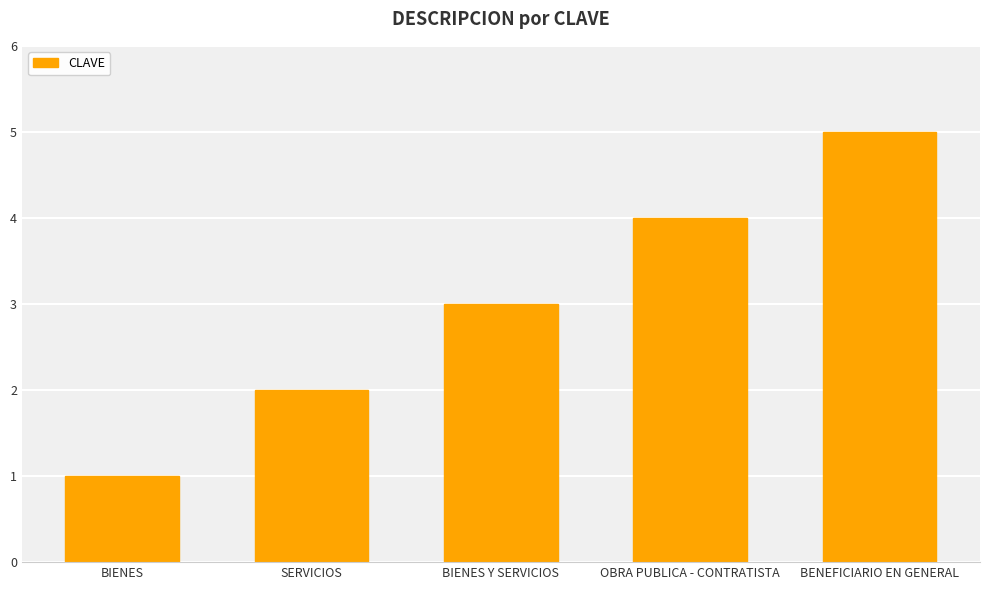

Reading right to left, list all the values displayed in this chart.

5	4	3	2	1